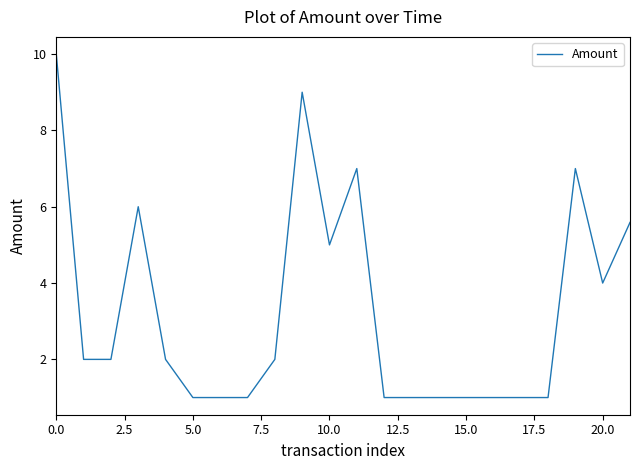

What is the greatest value displayed?

10.0